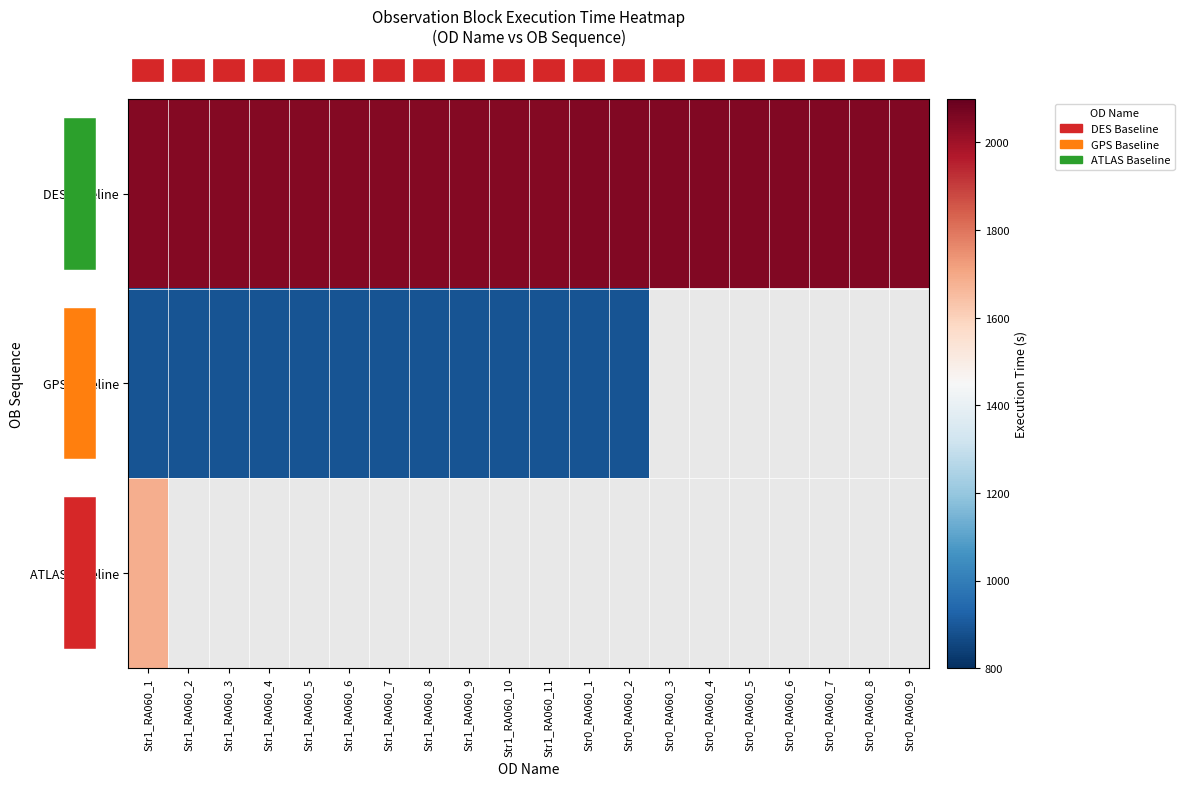

At how many categories does at least one series exceed 1062?

20